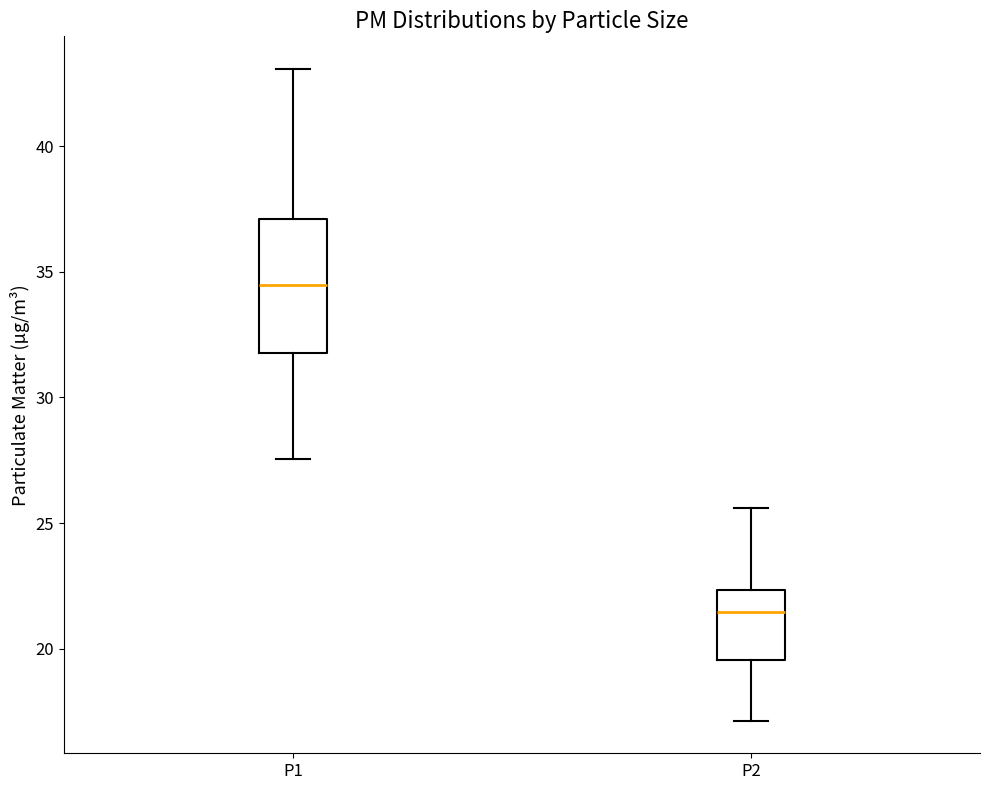

Reading left to right, read every box against the y-axis: the position of its median line, the range the box covers, and the ends of its whiskers. The values are not printed on the chart, so give them approximately, as read against the axis.

P1: median 34.5, box 32.0 to 37.0, whiskers 27.5 to 43.0
P2: median 21.5, box 19.5 to 22.5, whiskers 17.0 to 25.5